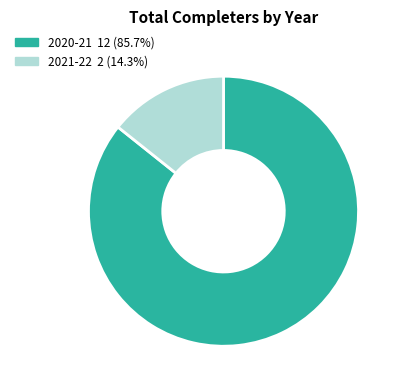

What is the ratio of the value at 2020-21 to the value at 2021-22?

6.0